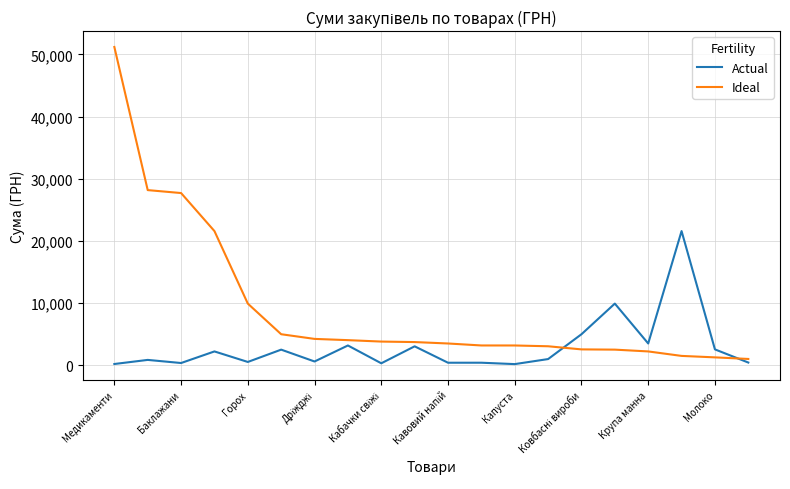

Which series has the largest total across all categories?

Ideal